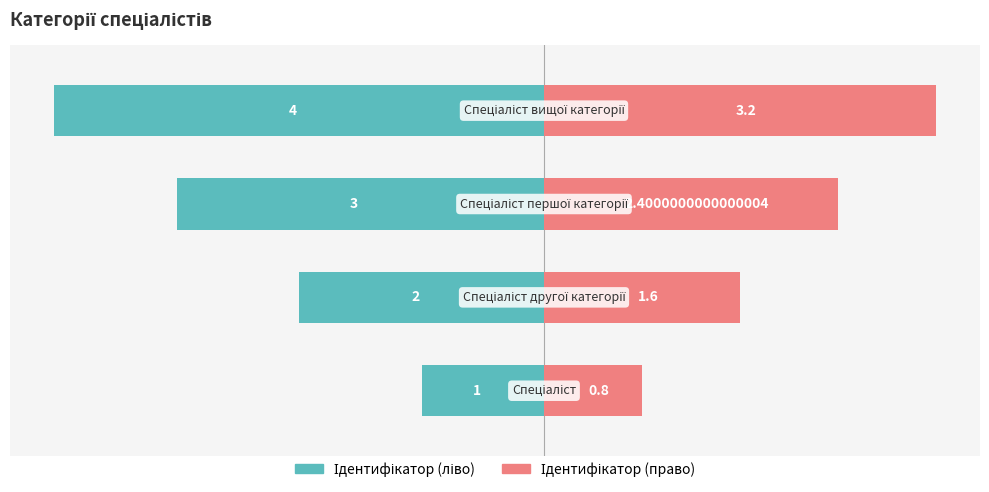

What is the difference between the maximum and minimum values in the Ідентифікатор (право) series?

2.4